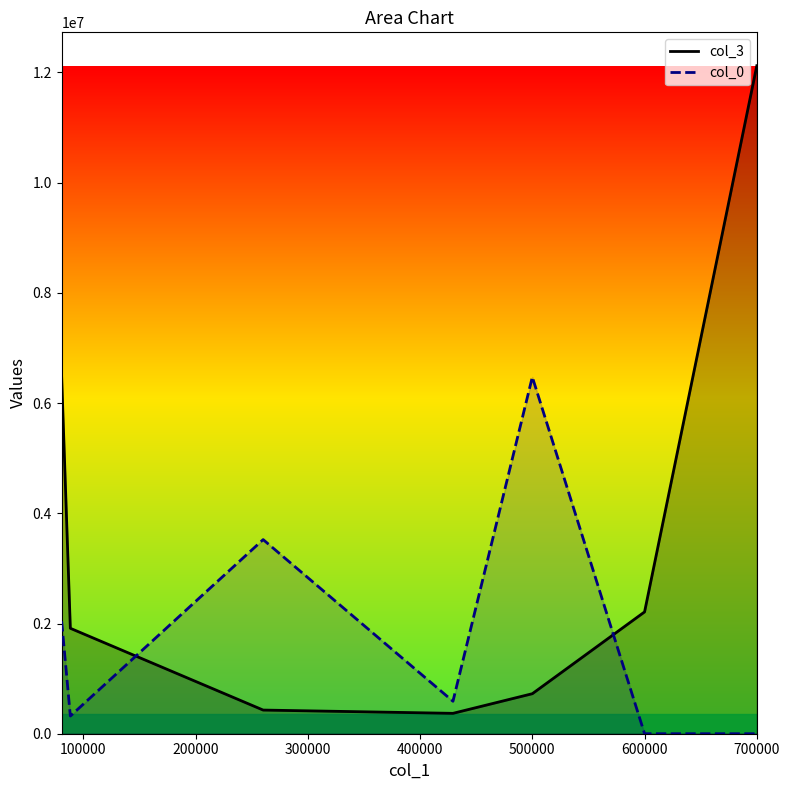

Which series has the largest range (max minus min)?

col_3